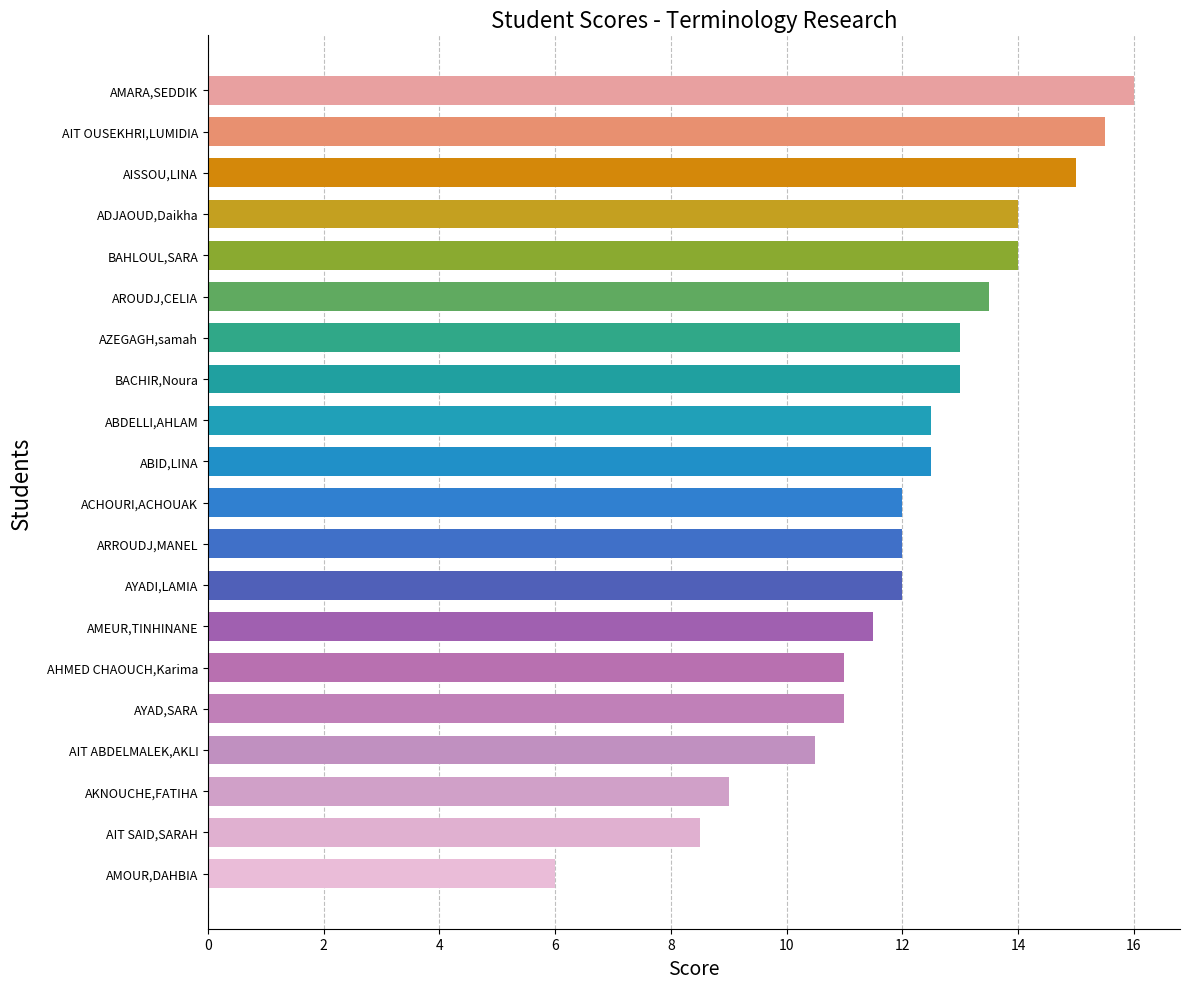

True or false: the data shows 12.0 at ARROUDJ,MANEL.

True